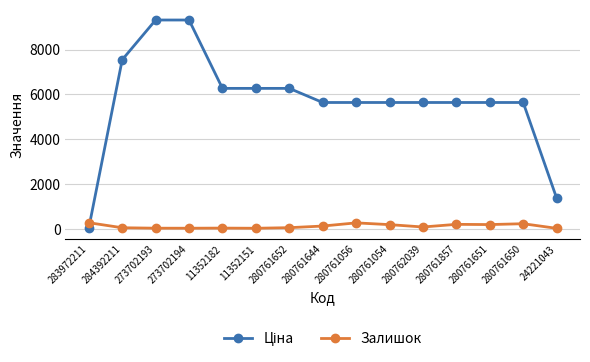

What is the difference between the maximum and minimum values in the Залишок series?

251.0